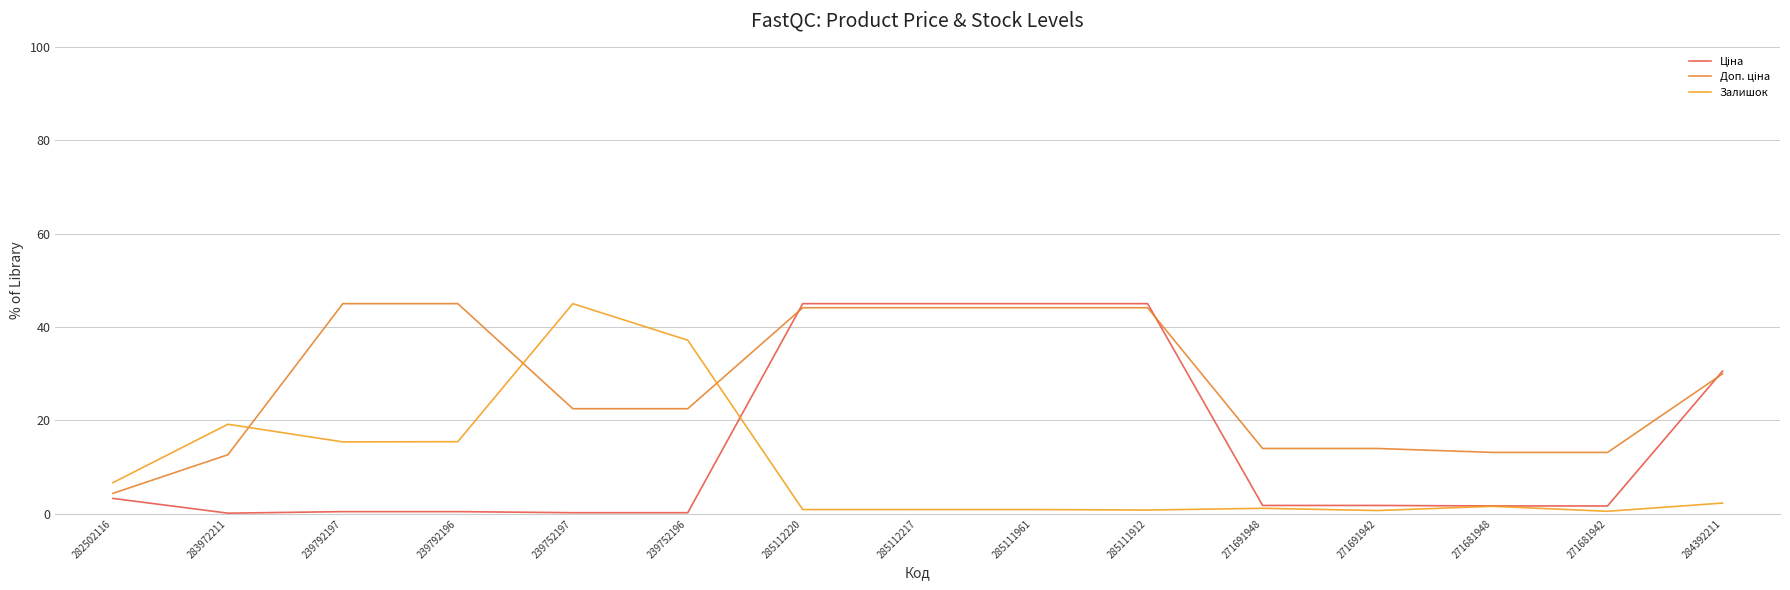

How many lines are shown in the chart?

3